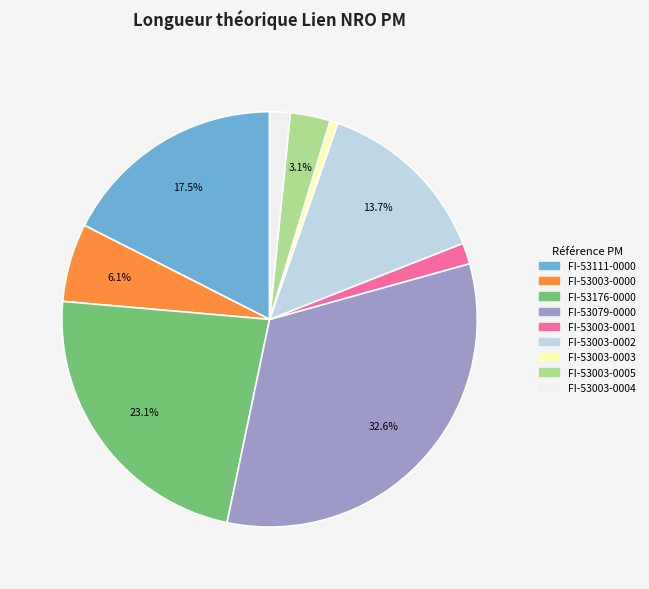

What is the total percentage of FI-53111-0000 and FI-53003-0002?

31.2%